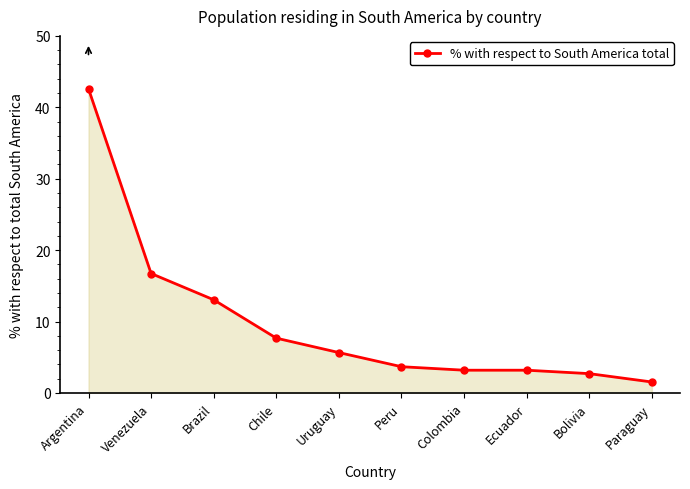

Approximately how many times larger is the value at Brazil compared to Paraguay?

8.5